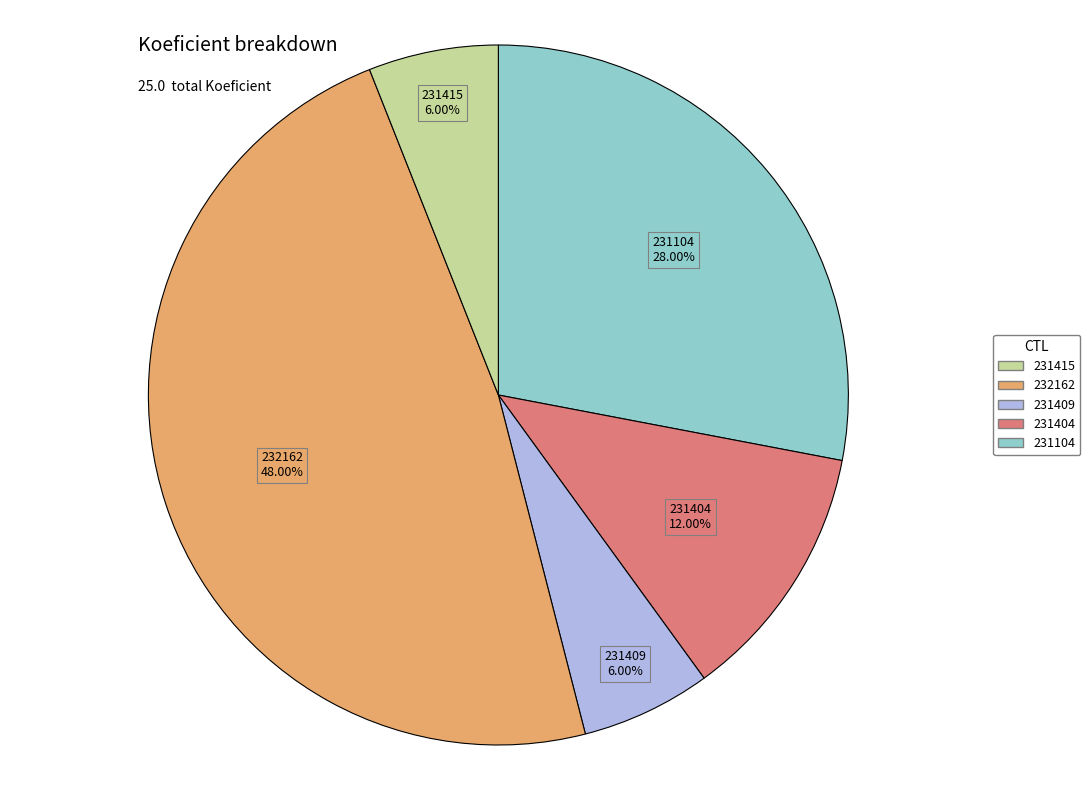

Is there a majority slice in this chart?

No